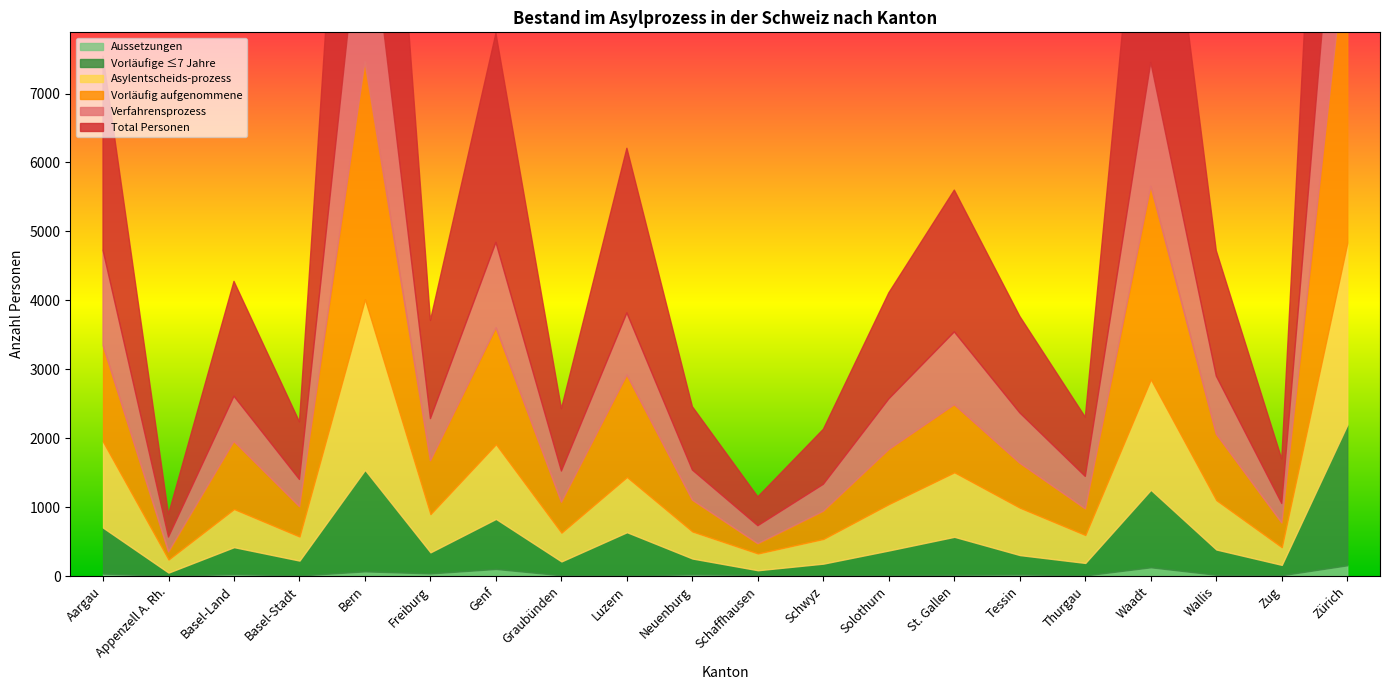

Which has a higher value, Luzern or Genf?

Genf